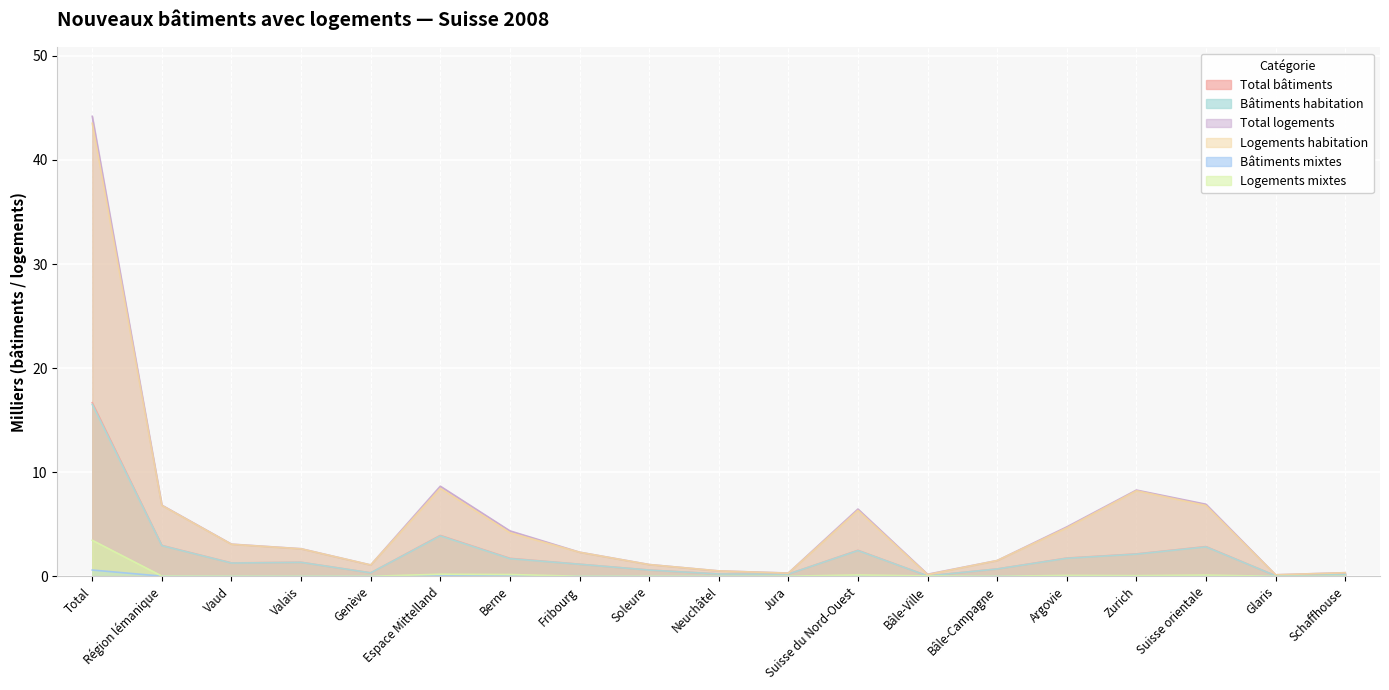

What is the difference between the highest and lowest values at Bâle-Campagne?

1.5